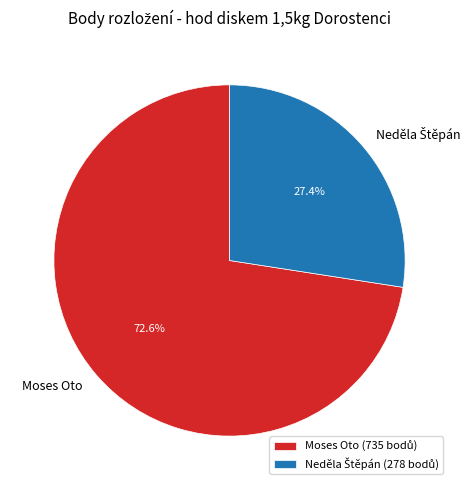

Which category accounts for the majority?

Moses Oto